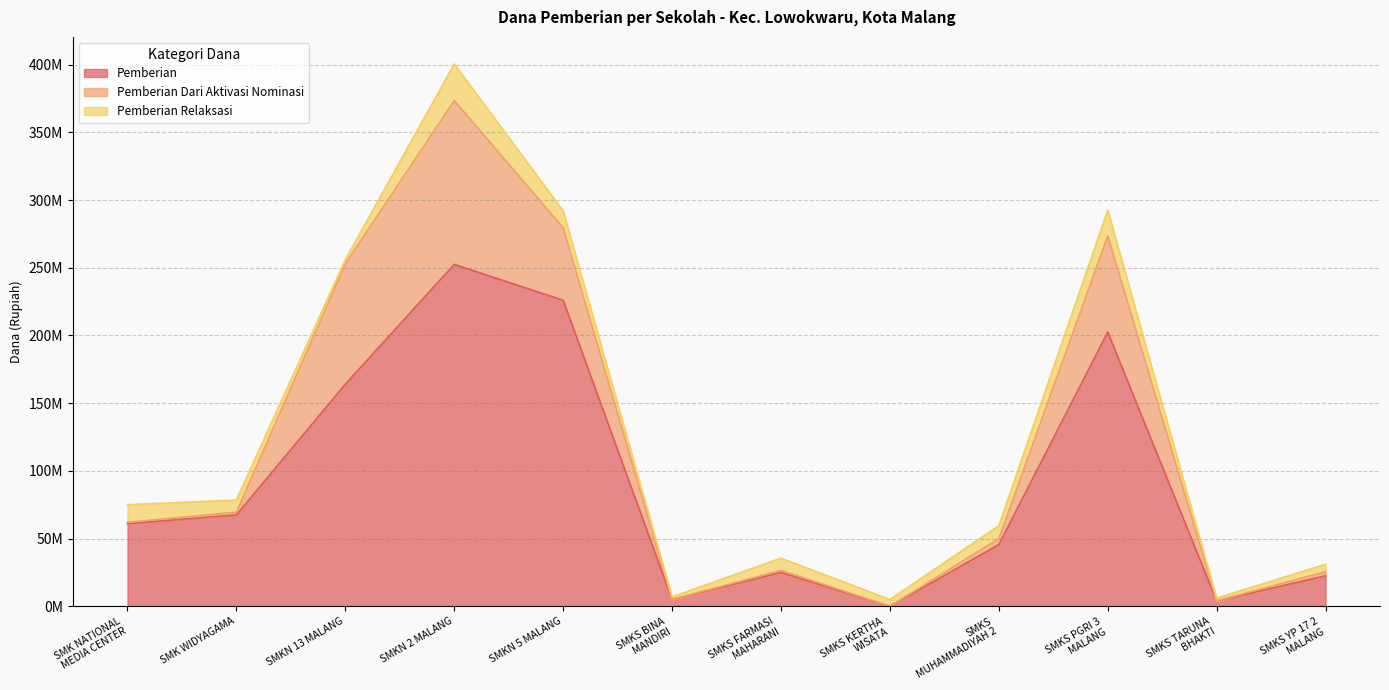

How many distinct data groups are displayed?

3